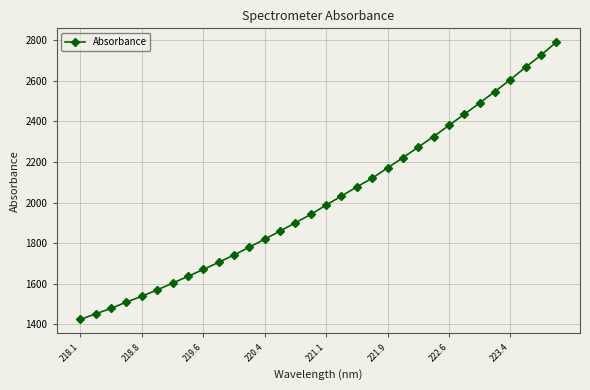

How many data points are less than 1987?

16